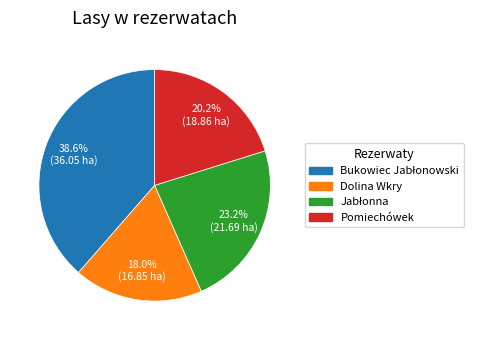

Does any single category account for the majority?

No